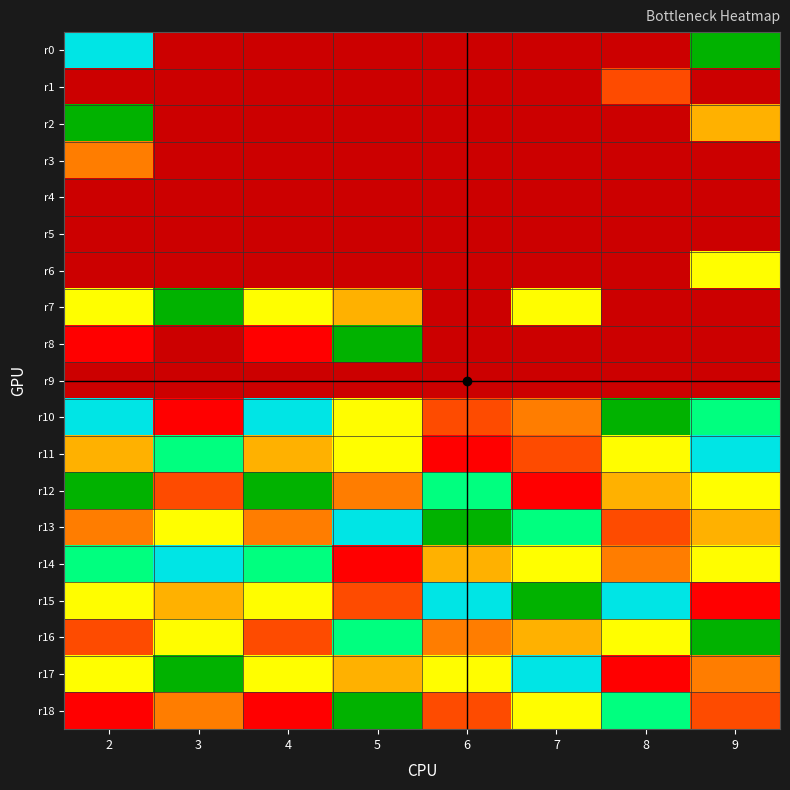

What is the greatest value displayed?

9